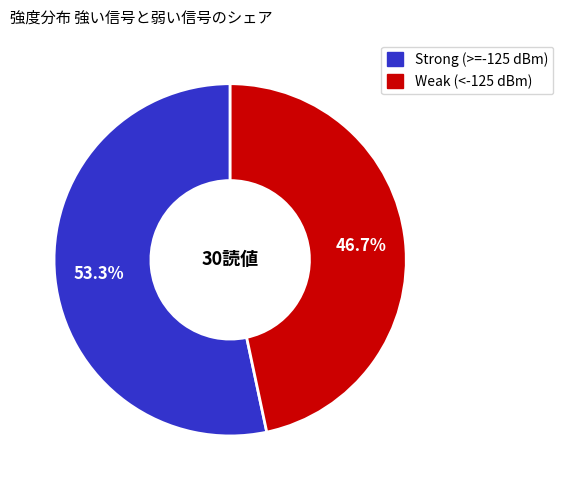

Does any single category account for the majority?

Yes